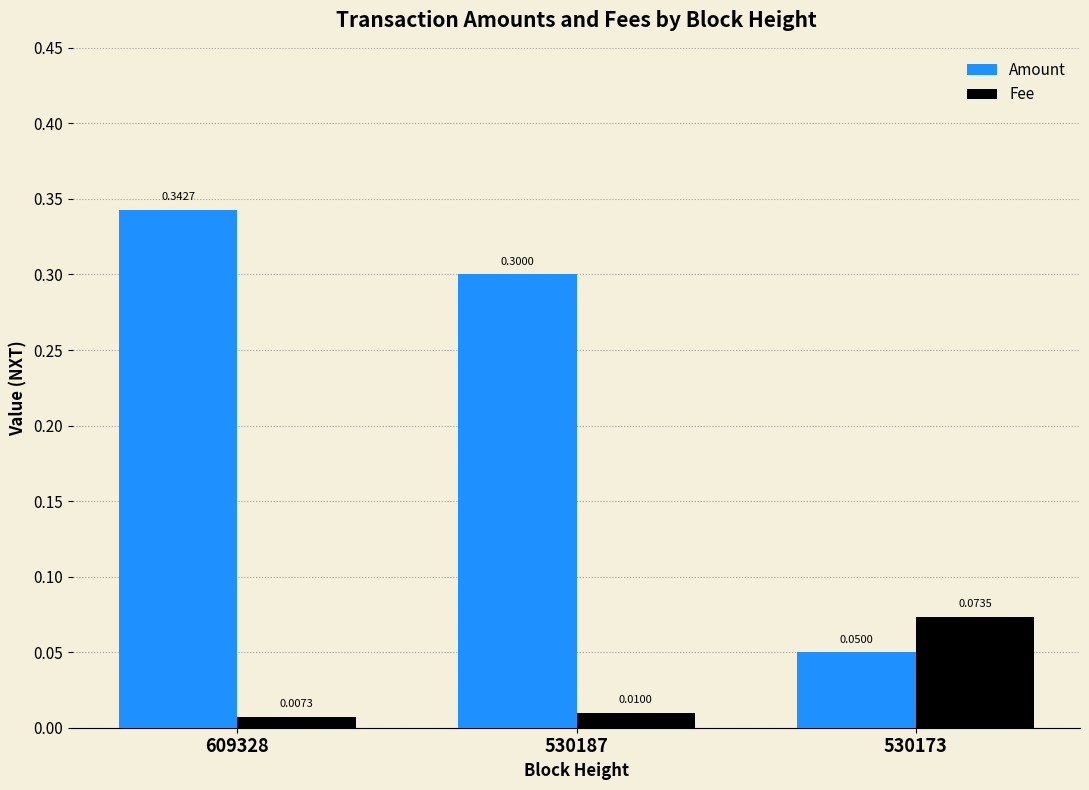

Which category has the highest value across all series?

609328